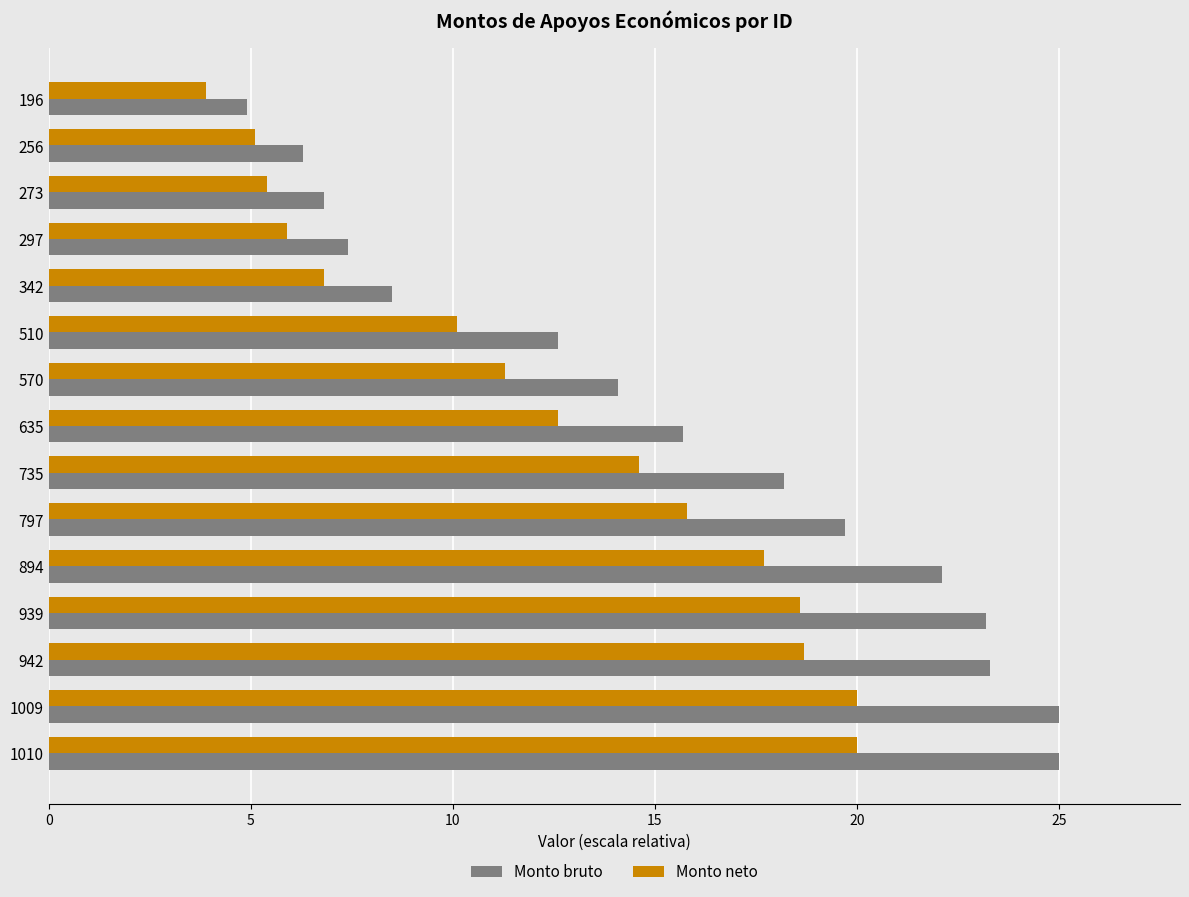

Which series changed the most between 570 and 735?

Monto bruto